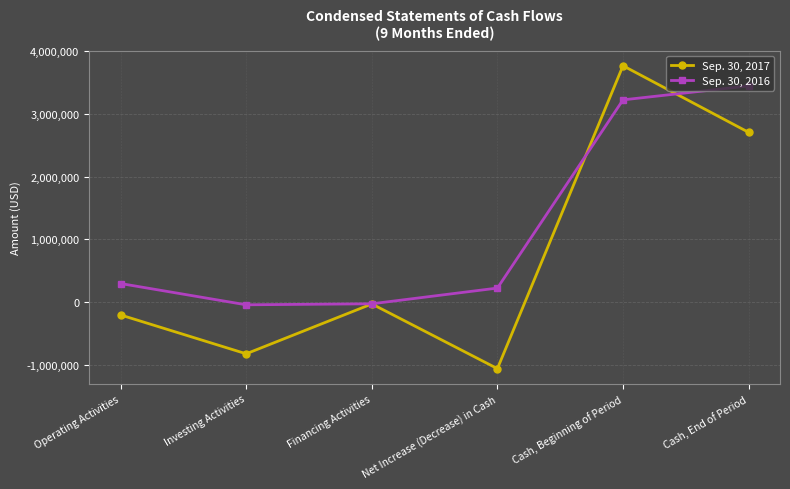

At how many categories does at least one series exceed 1571028?

2